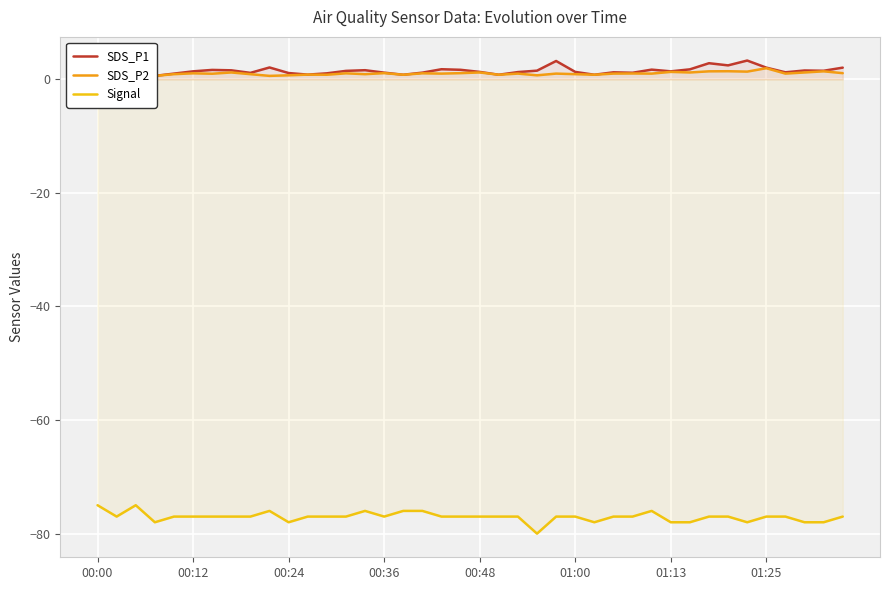

Is it true that SDS_P1 equals 0.2 at 26?

False